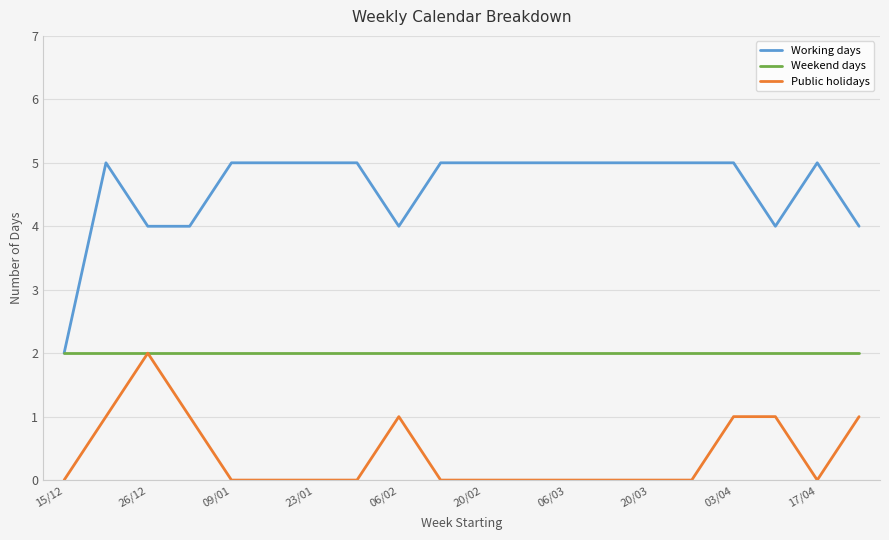

Which series has the largest total across all categories?

Working days